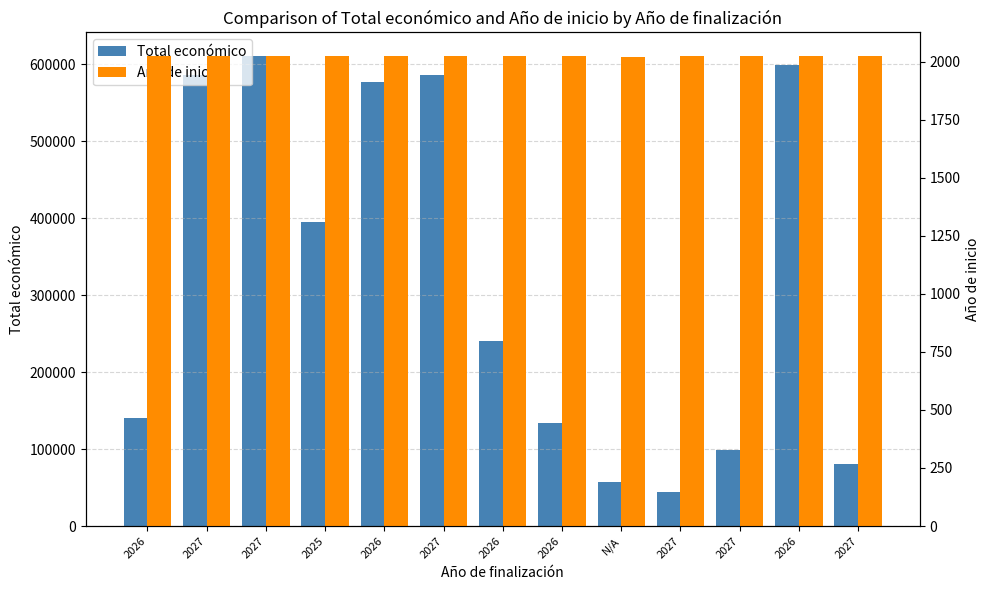

True or false: Total económico has a value of 599262 at 2026.

True